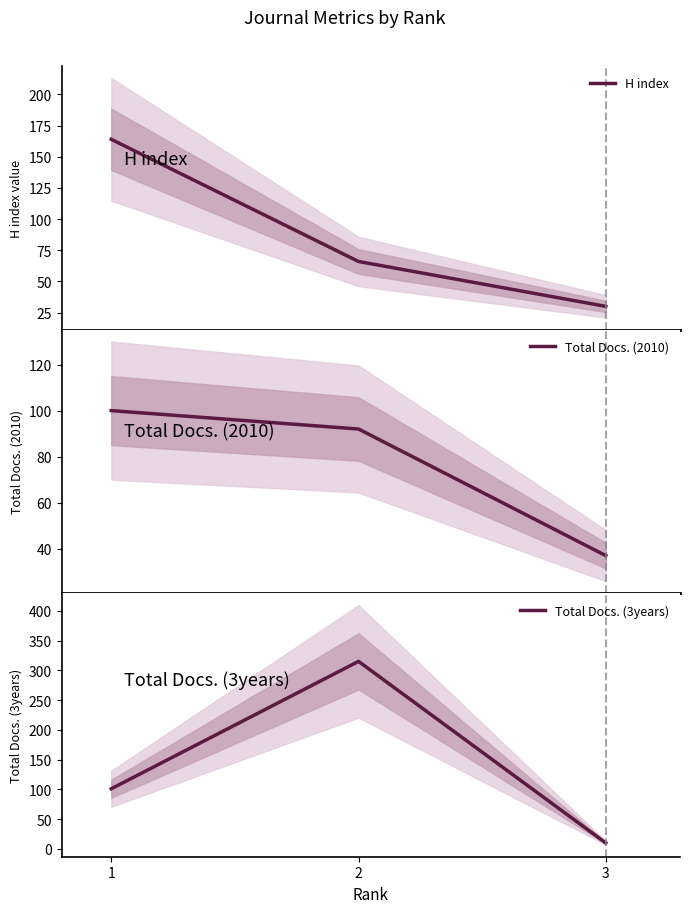

At which category does the chart reach its minimum across all series?

3